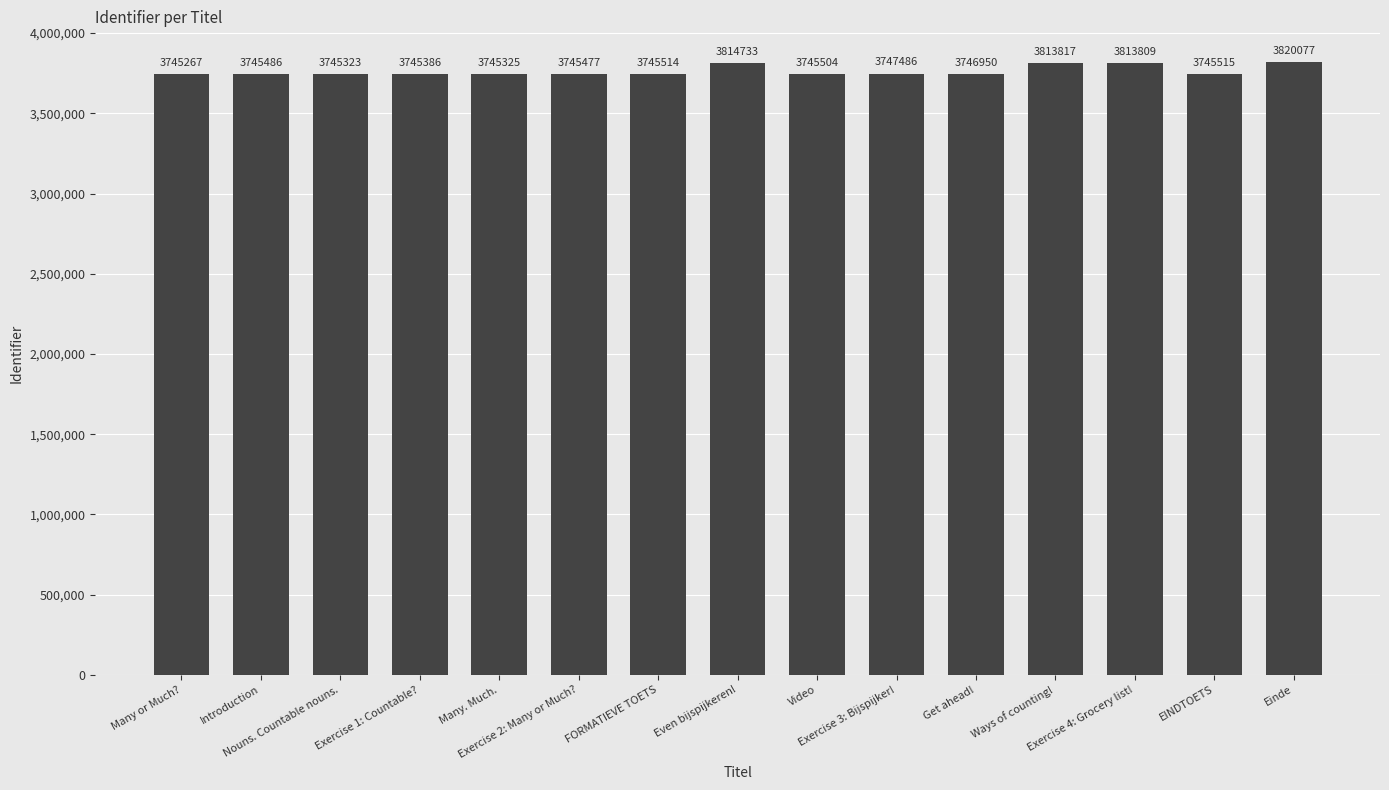

Reading left to right, what are all the values shown in this chart?

3745267	3745486	3745323	3745386	3745325	3745477	3745514	3814733	3745504	3747486	3746950	3813817	3813809	3745515	3820077